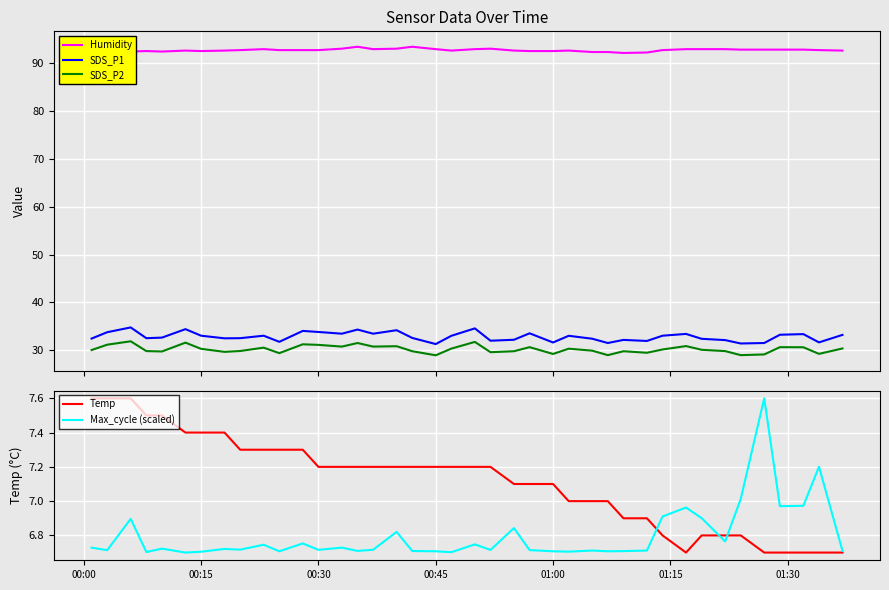

True or false: SDS_P2 and SDS_P1 cross at least once.

False